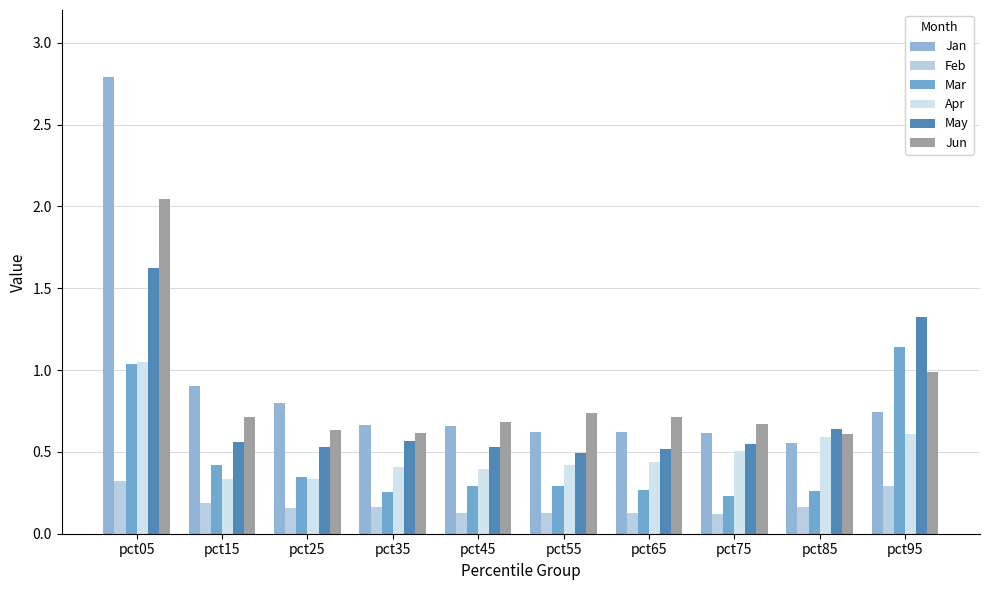

Count the number of data series in this chart.

6